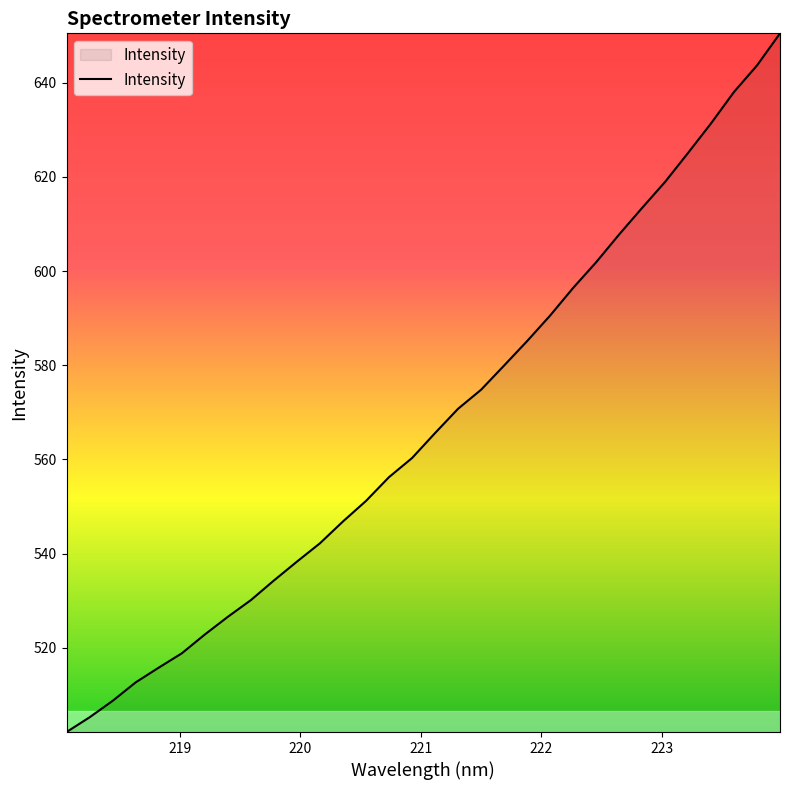

What is the greatest value displayed?

650.5